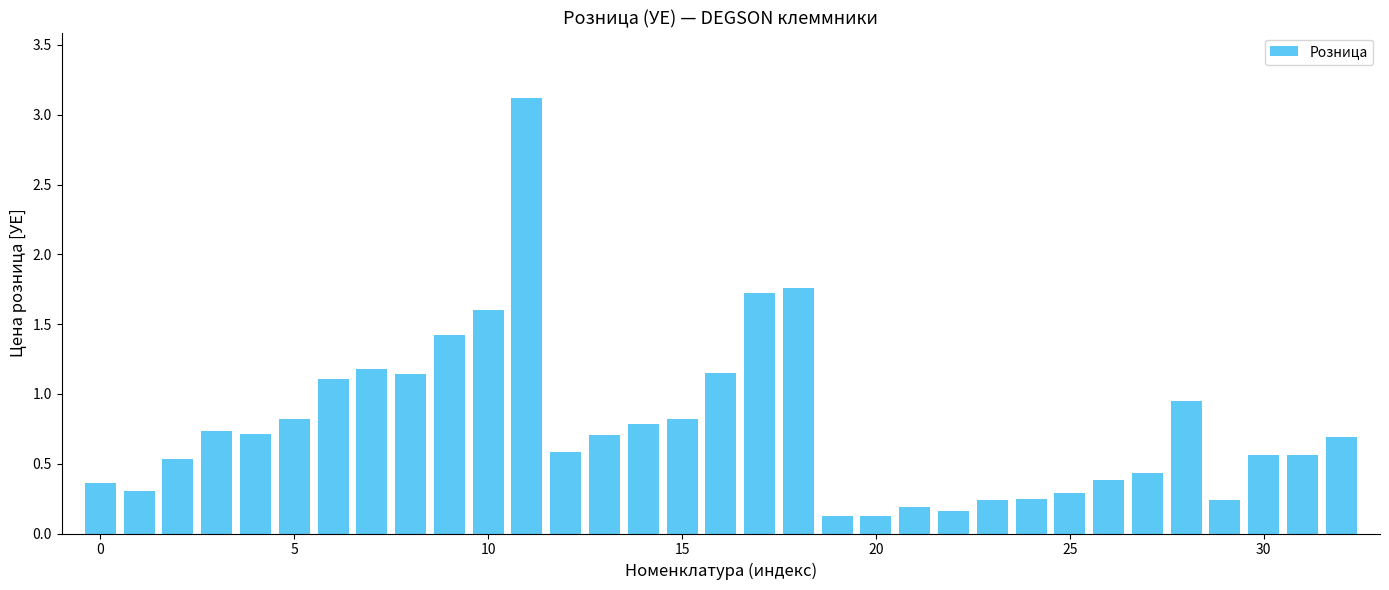

What is the difference between the maximum and minimum values?

3.0